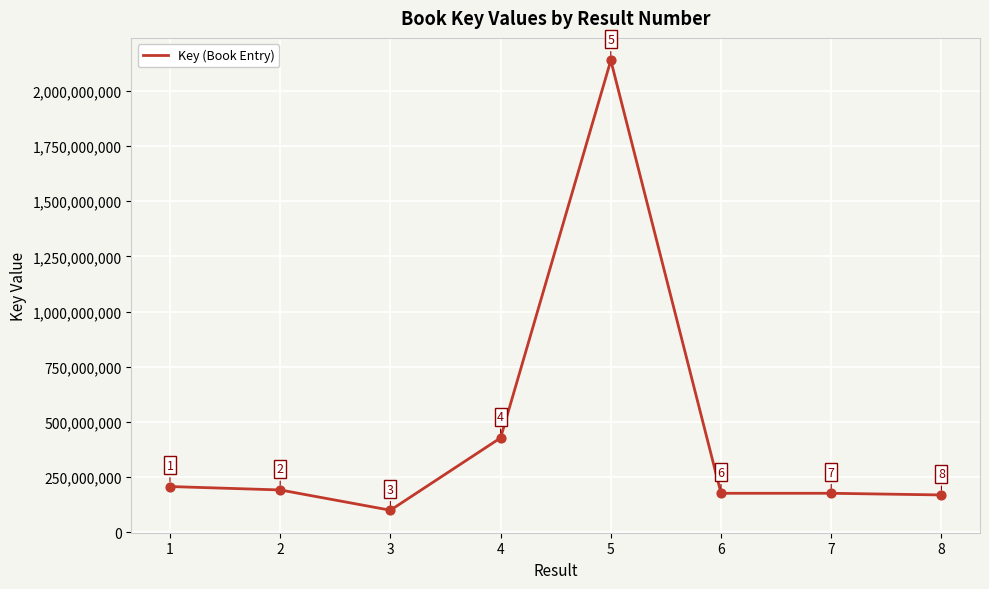

What is the change in value from 1 to 2?

-15456167